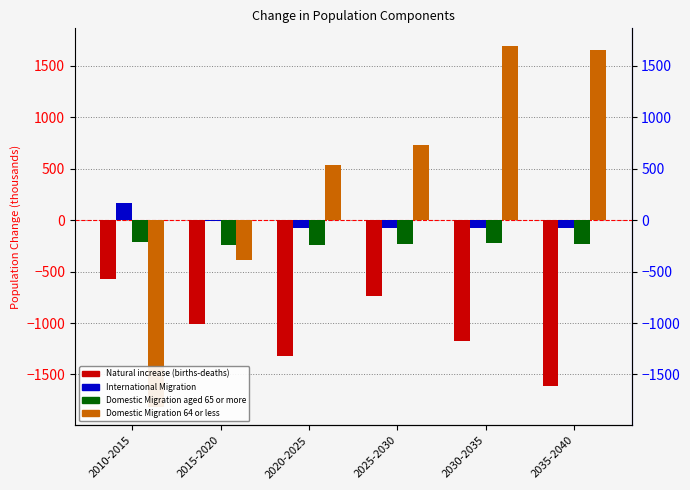

The International Migration series shows -132.5 at 2025-2030. True or false?

False